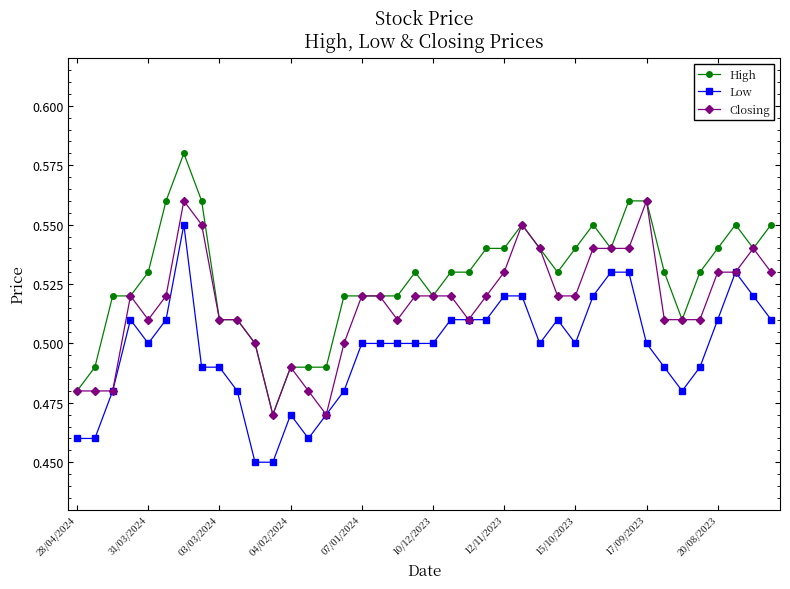

True or false: High and Low intersect in this chart.

False